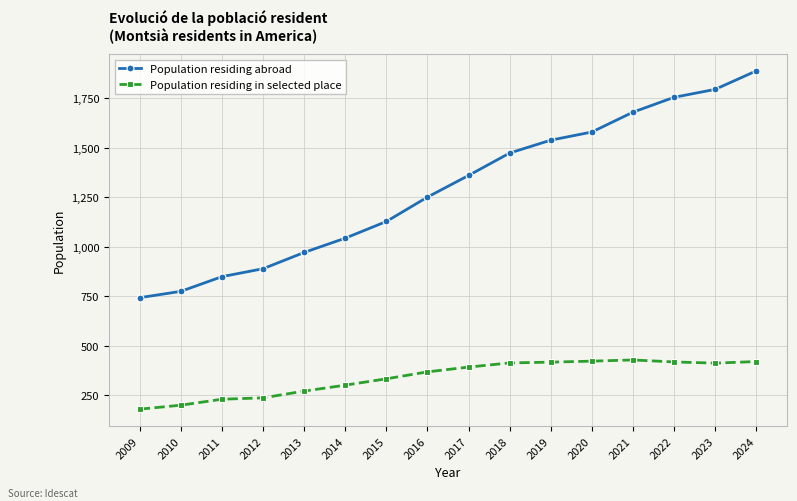

Is the value of Population residing abroad at 2010 greater than the value of Population residing in selected place at 2014?

Yes